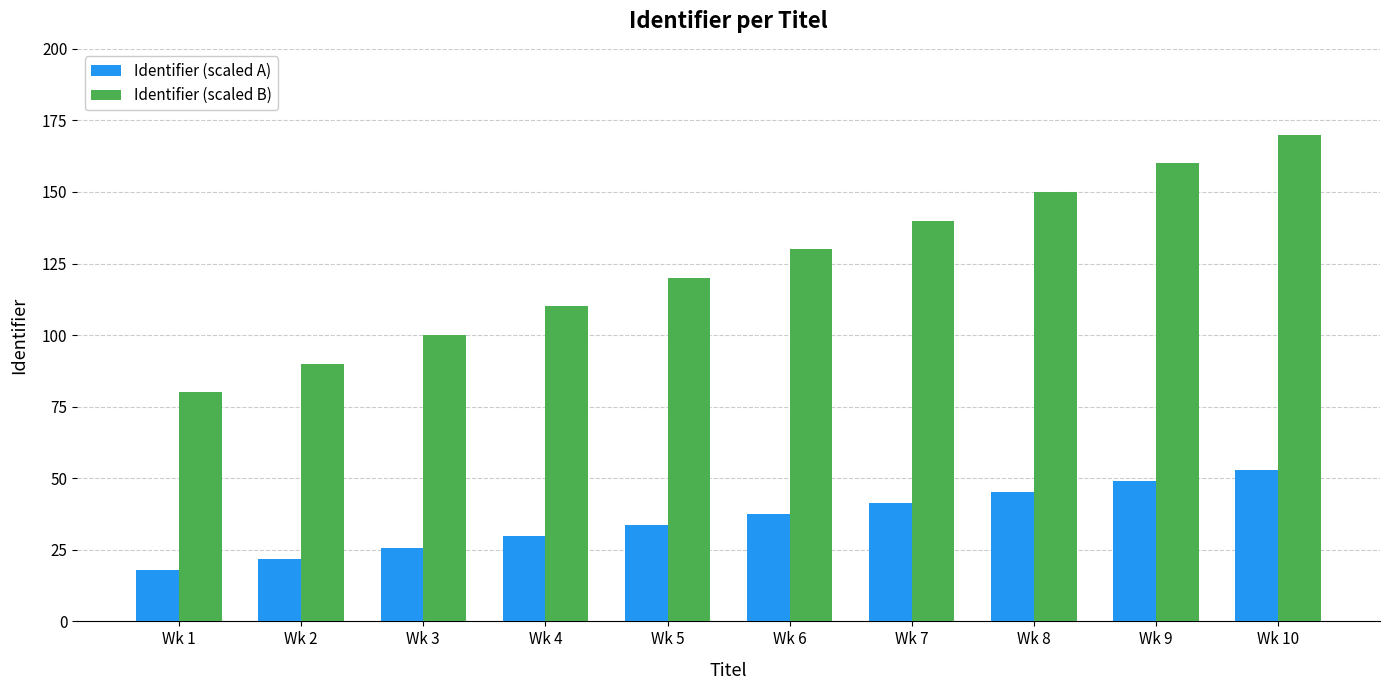

The Identifier (scaled A) series shows 52.8 at Wk 4. True or false?

False